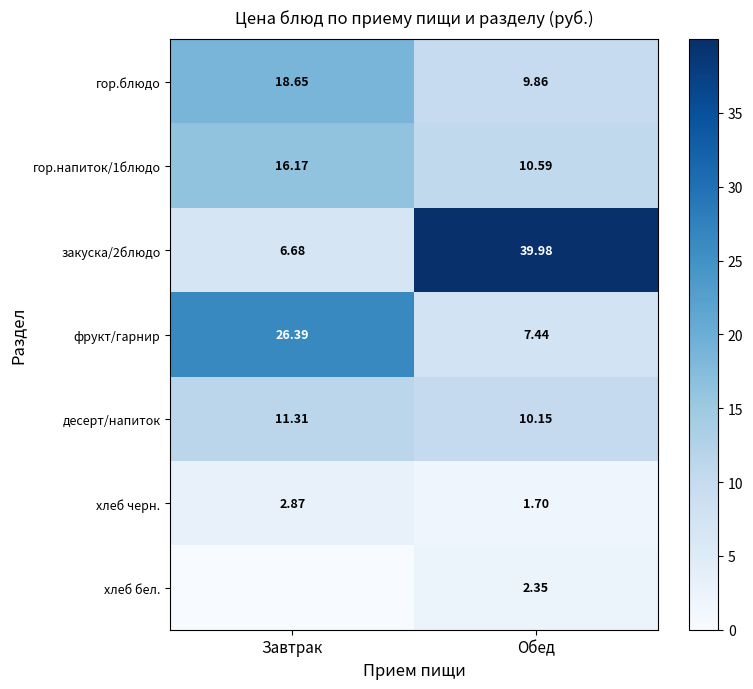

Which category has the highest value in the гор.напиток/1блюдо series?

Завтрак